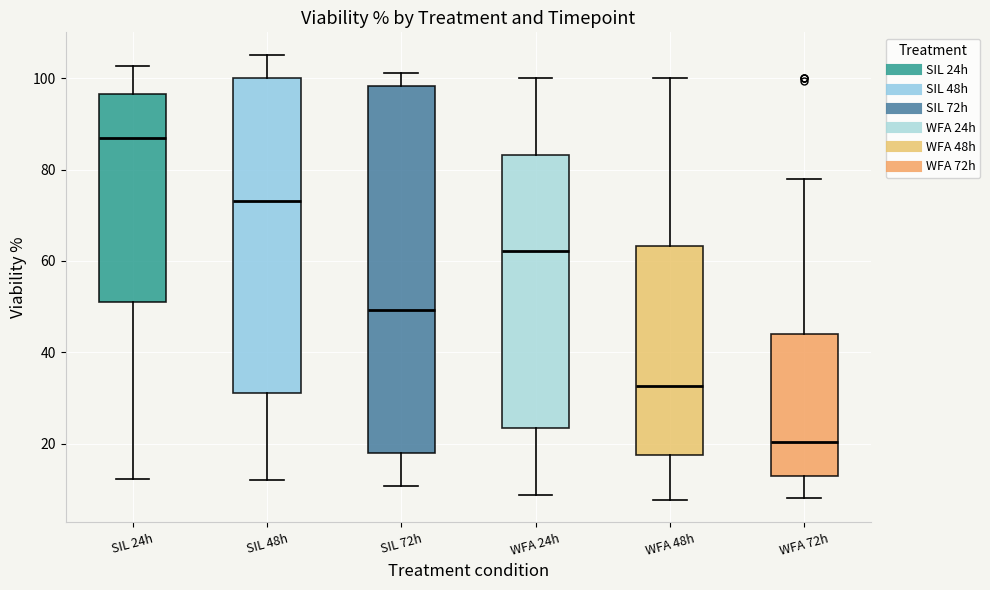

Which box's median line is the highest?

SIL 24h